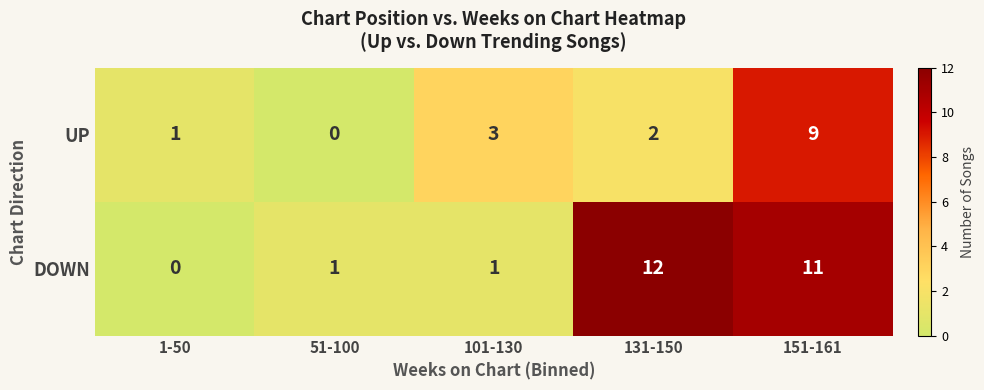

At which label does UP reach its minimum?

51-100